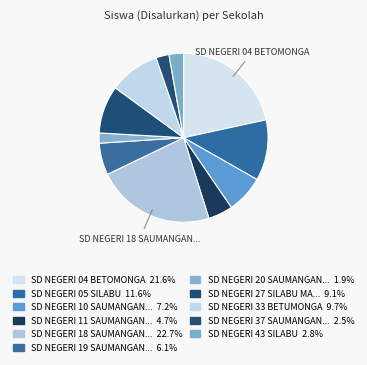

To the nearest percent, what is the difference between the largest and smallest slice percentages?

21%